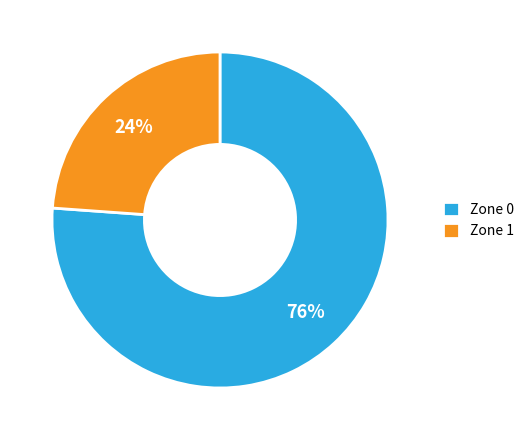

What percentage is the Zone 0 slice, to the nearest percent?

76%